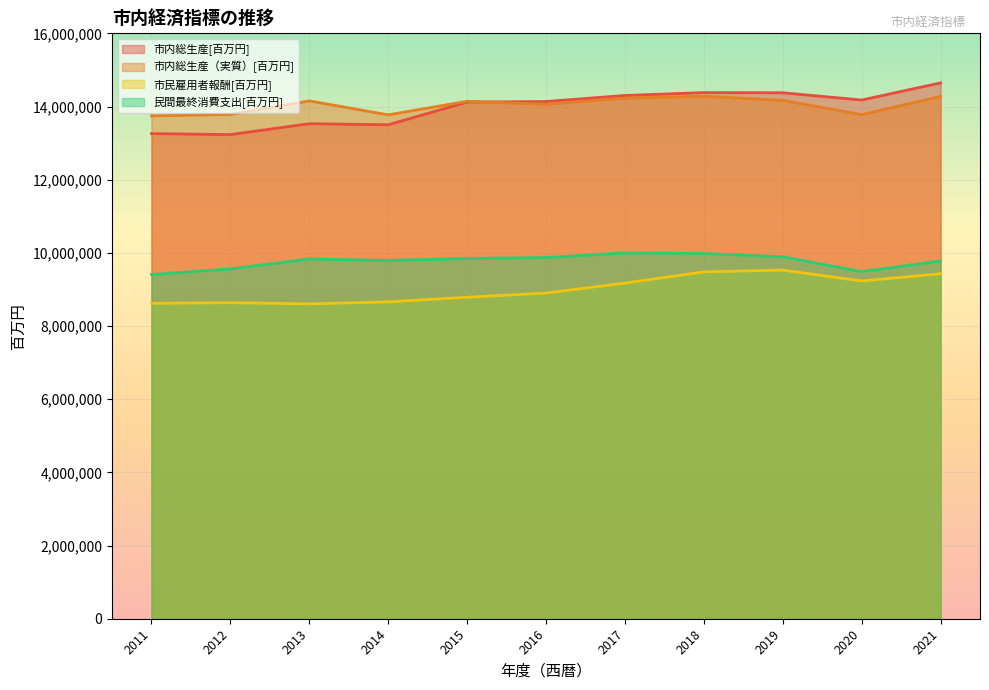

Is it true that 市内総生産[百万円] equals 8596532 at 2011?

False